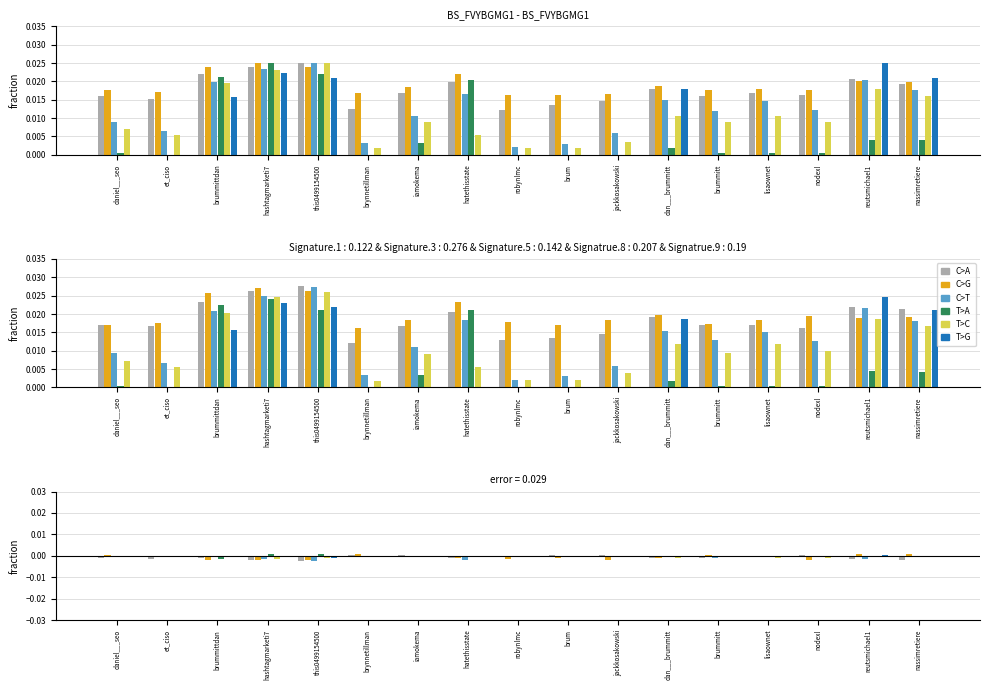

The value of T>A at iamokema is -0.0. True or false?

True